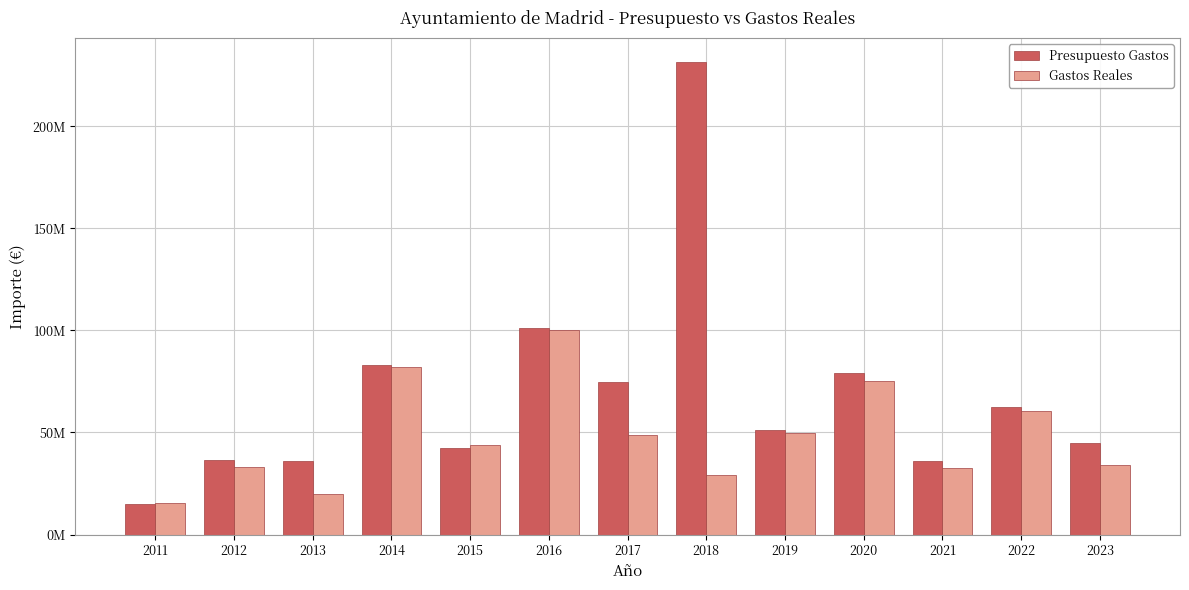

True or false: Presupuesto Gastos has a value of 101042988.1 at 2016.

True